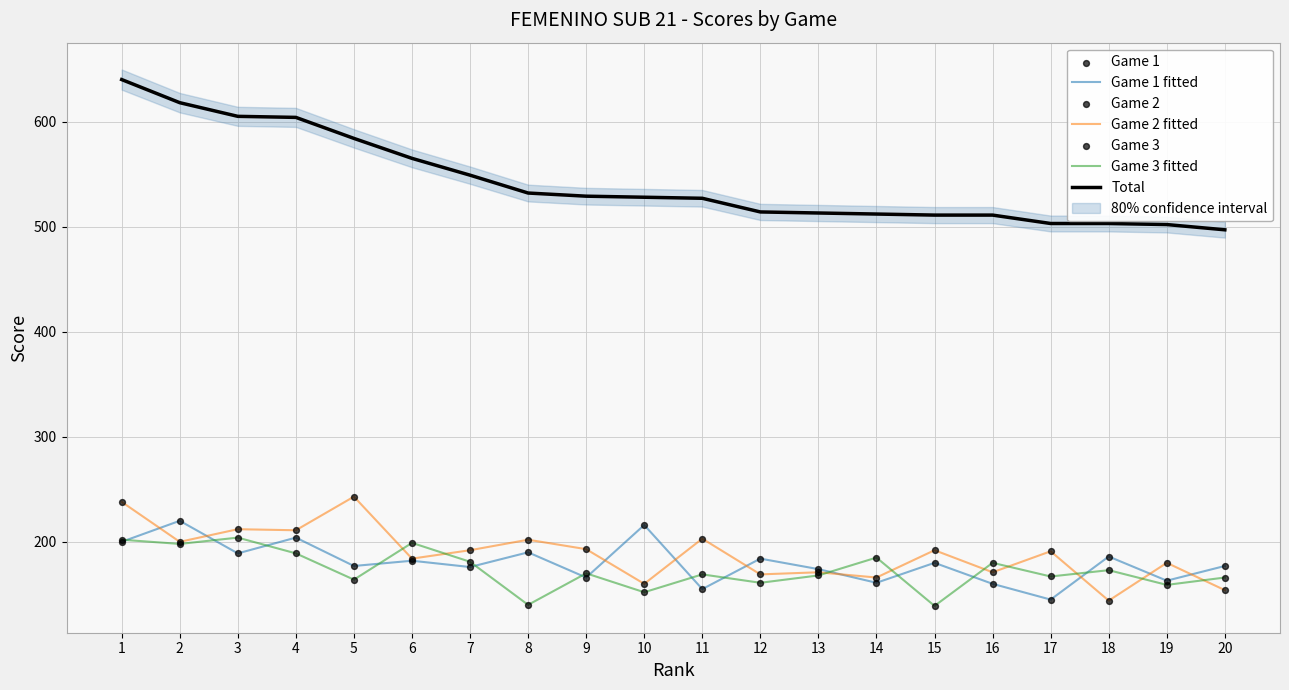

Is the value of Game 1 at 3 greater than the value of Game 3 at 5?

Yes